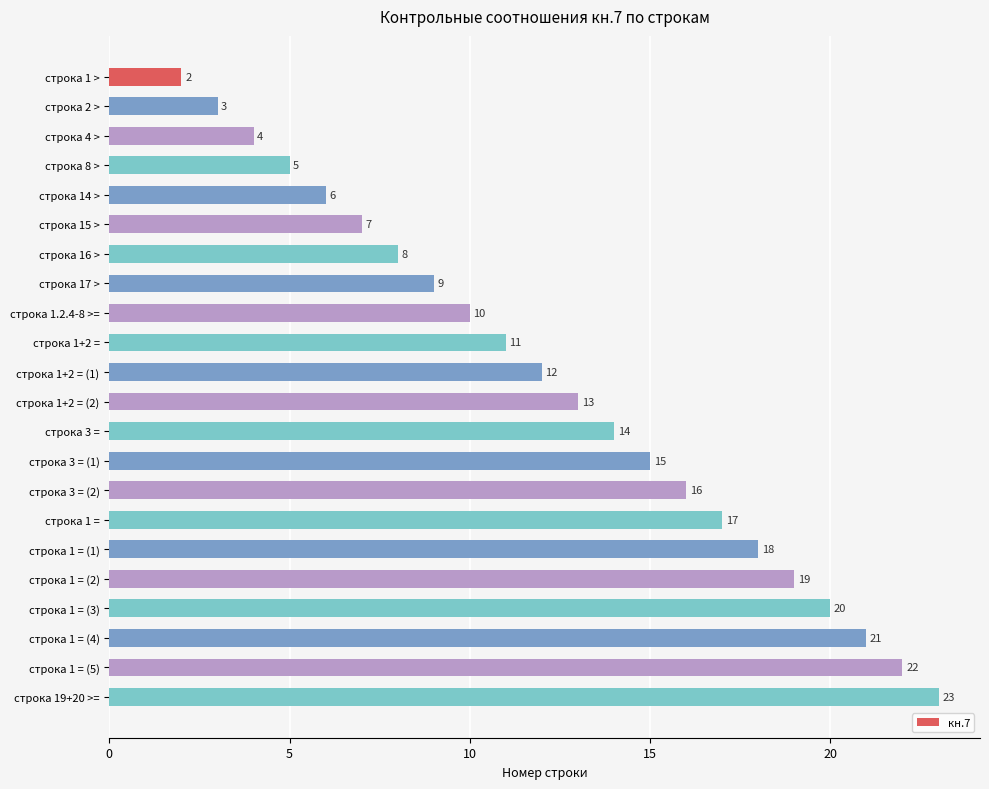

Reading bottom to top, extract all data points from this chart.

23	22	21	20	19	18	17	16	15	14	13	12	11	10	9	8	7	6	5	4	3	2